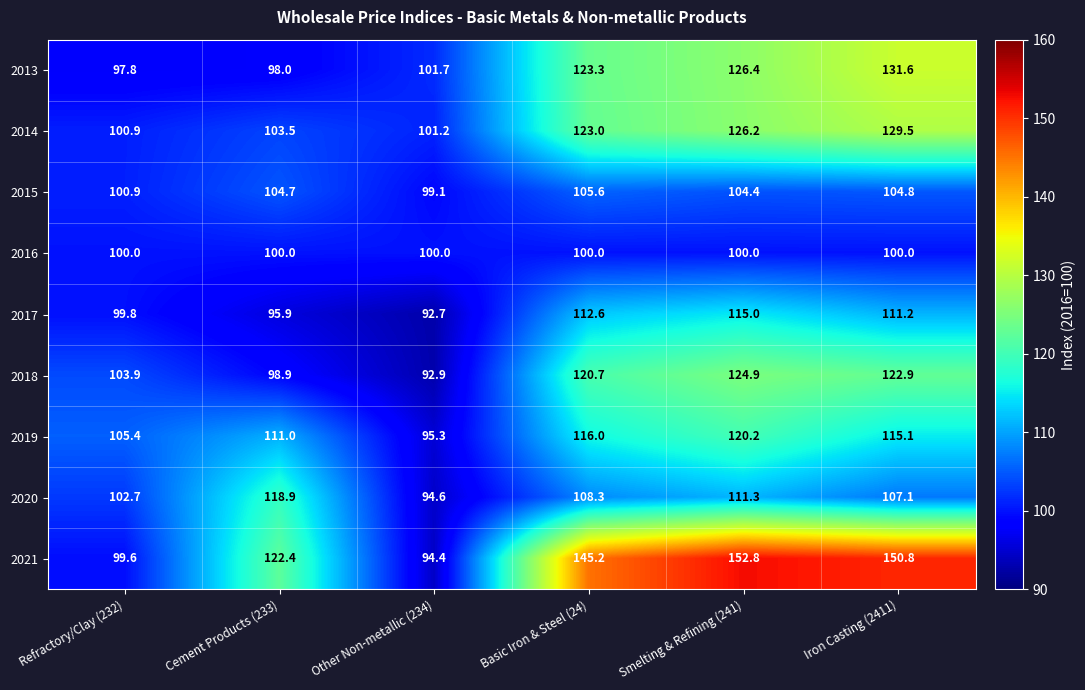

The 2019 series shows 55.7 at Refractory/Clay (232). True or false?

False